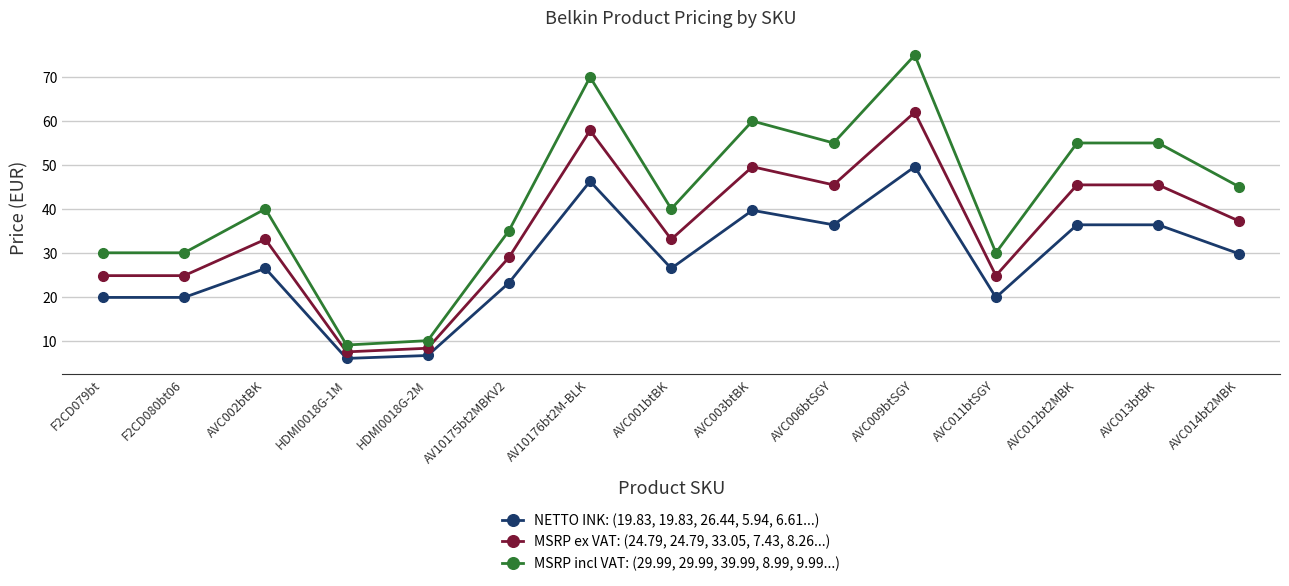

At HDMI0018G-2M, list the series in order from largest to smallest.

MSRP incl VAT: (29.99, 29.99, 39.99, 8.99, 9.99...), MSRP ex VAT: (24.79, 24.79, 33.05, 7.43, 8.26...), NETTO INK: (19.83, 19.83, 26.44, 5.94, 6.61...)